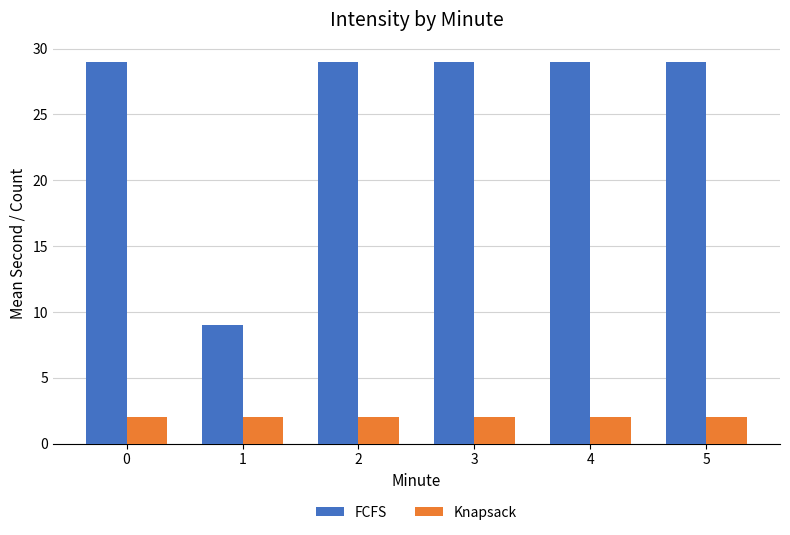

What are all the series names shown in the legend?

FCFS, Knapsack